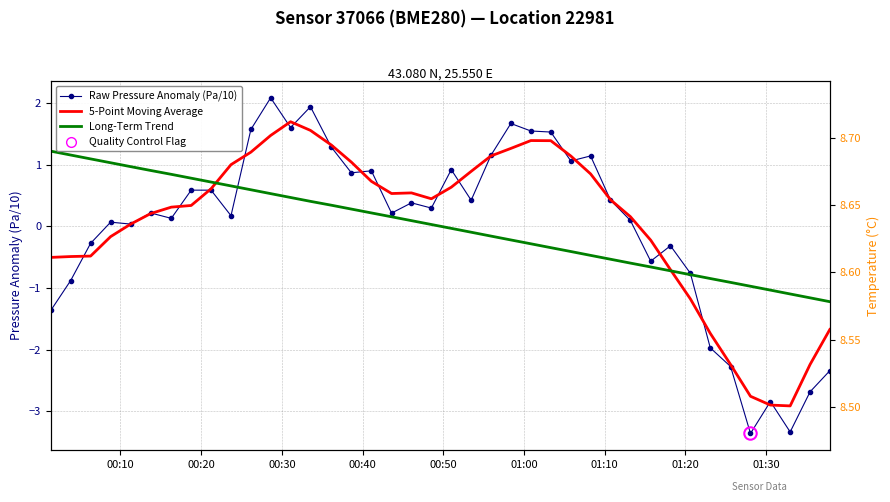

Which series has the largest Y range (max minus min)?

Raw Pressure Anomaly (Pa/10)